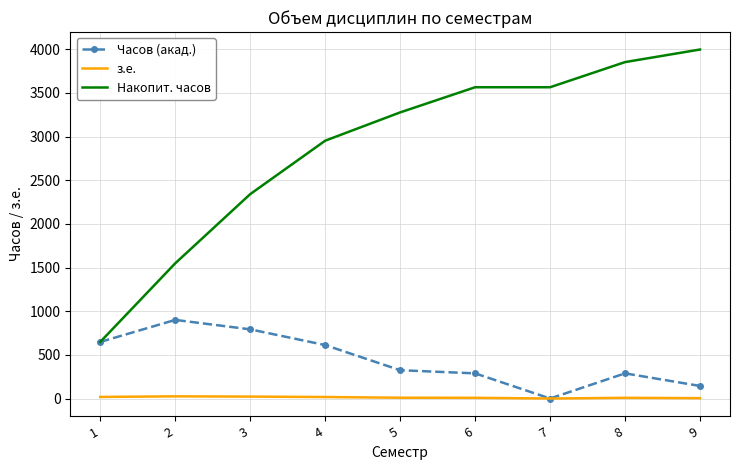

What value does the Накопит. часов series have at 2?

1548